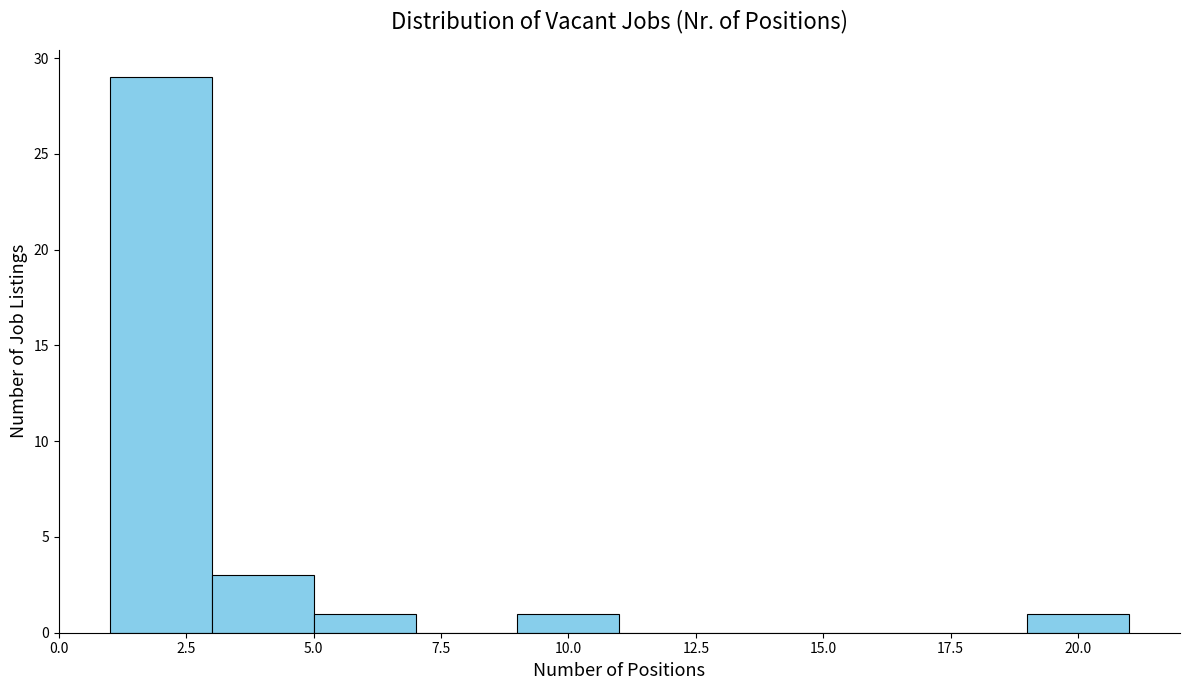

Reading left to right, list every bar in this chart as the range it spans on the x-axis followed by its height. The values are not printed on the chart, so give them approximately, as read against the axis.

1 to 3: 29
3 to 5: 3
5 to 7: 1
7 to 9: 0
9 to 11: 1
11 to 13: 0
13 to 15: 0
15 to 17: 0
17 to 19: 0
19 to 21: 1